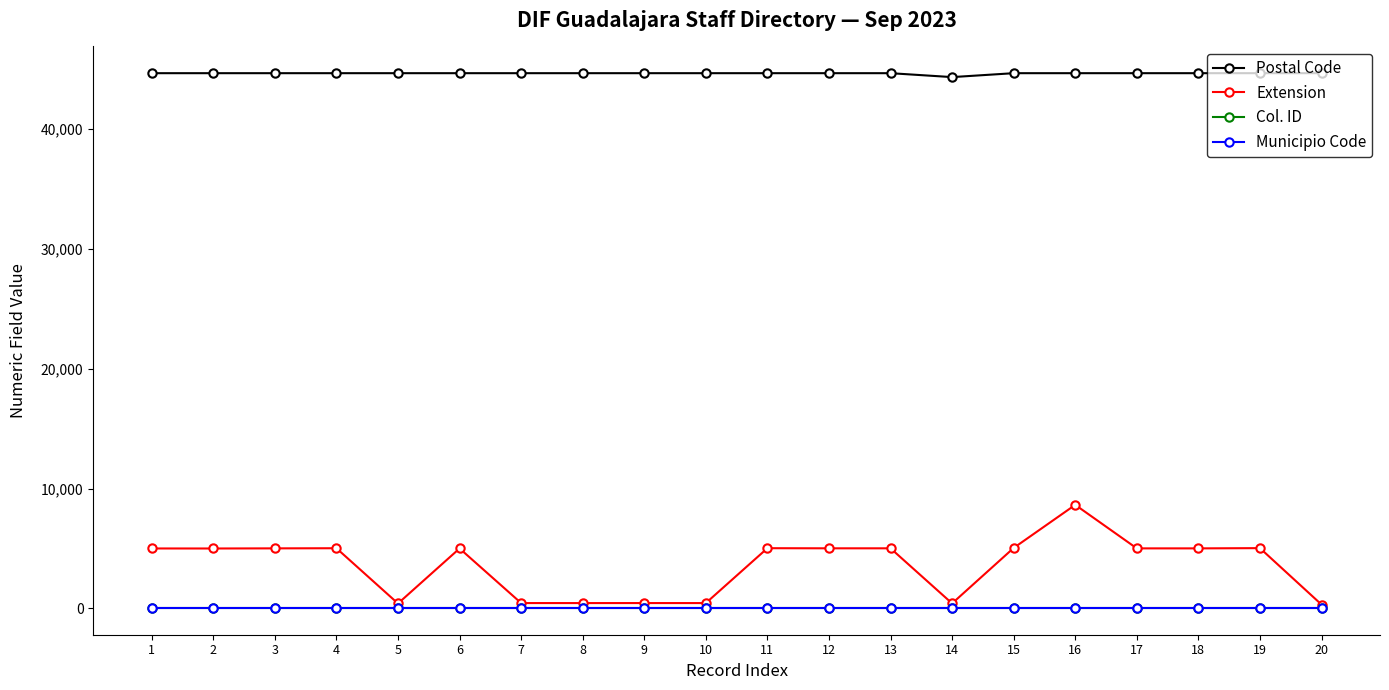

What is the sum of the Col. ID values at 10 and 9?

78